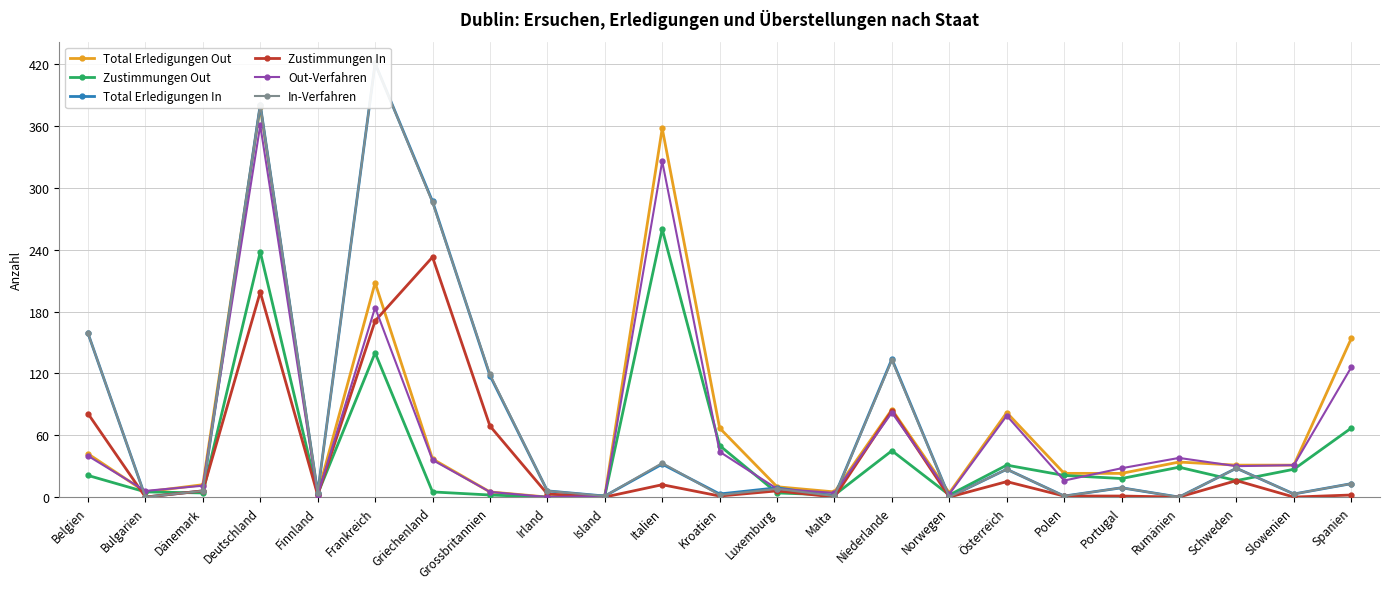

In Out-Verfahren, how many points are higher than both neighbors (excluding endpoints)?

6